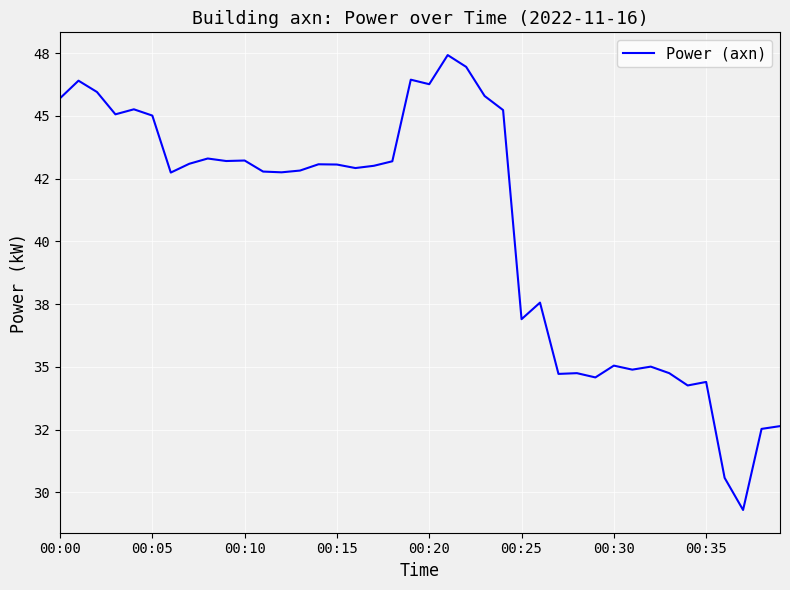

Is this an area chart (filled region under the line)?

No